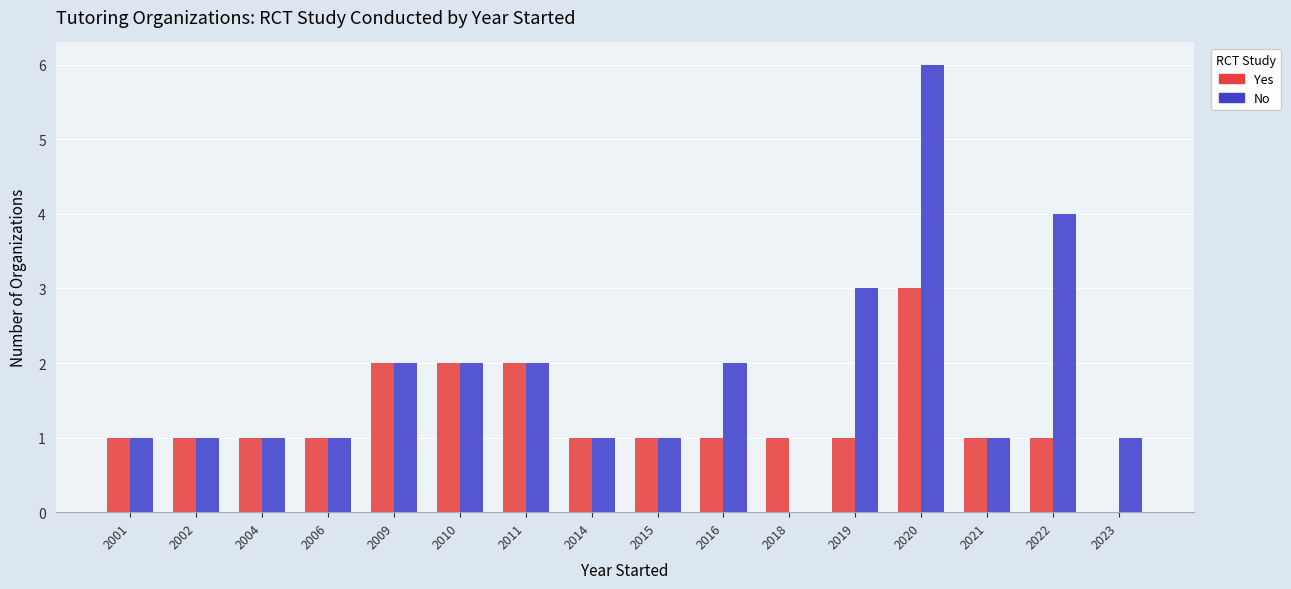

What is the sum of the No values at 2020 and 2010?

8